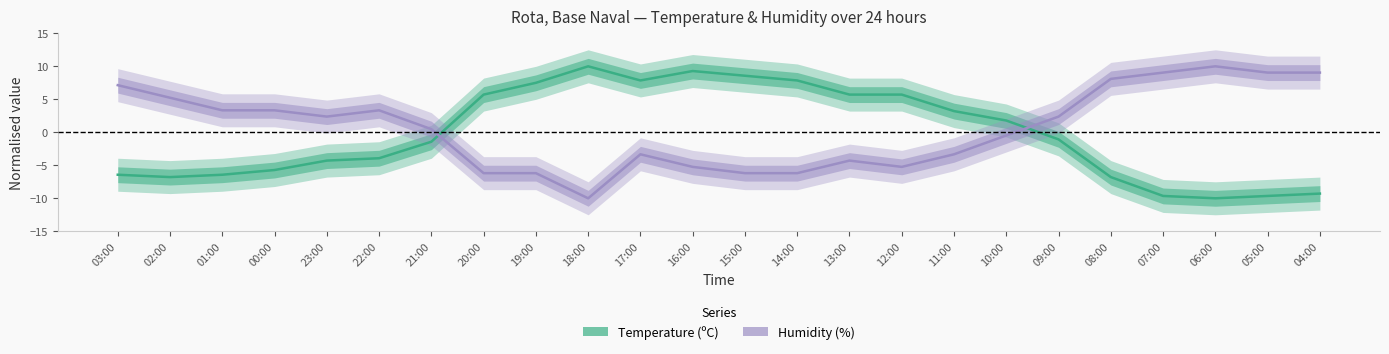

Is this an area chart (filled region under the line)?

No